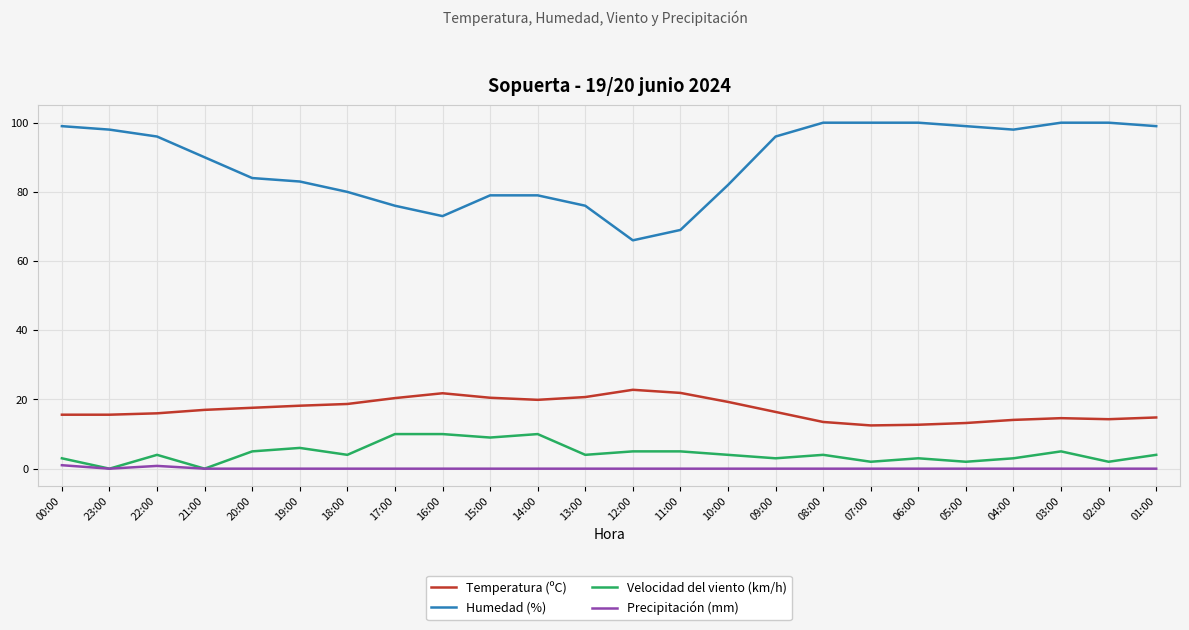

How many values in the Humedad (%) series are below 96?

12